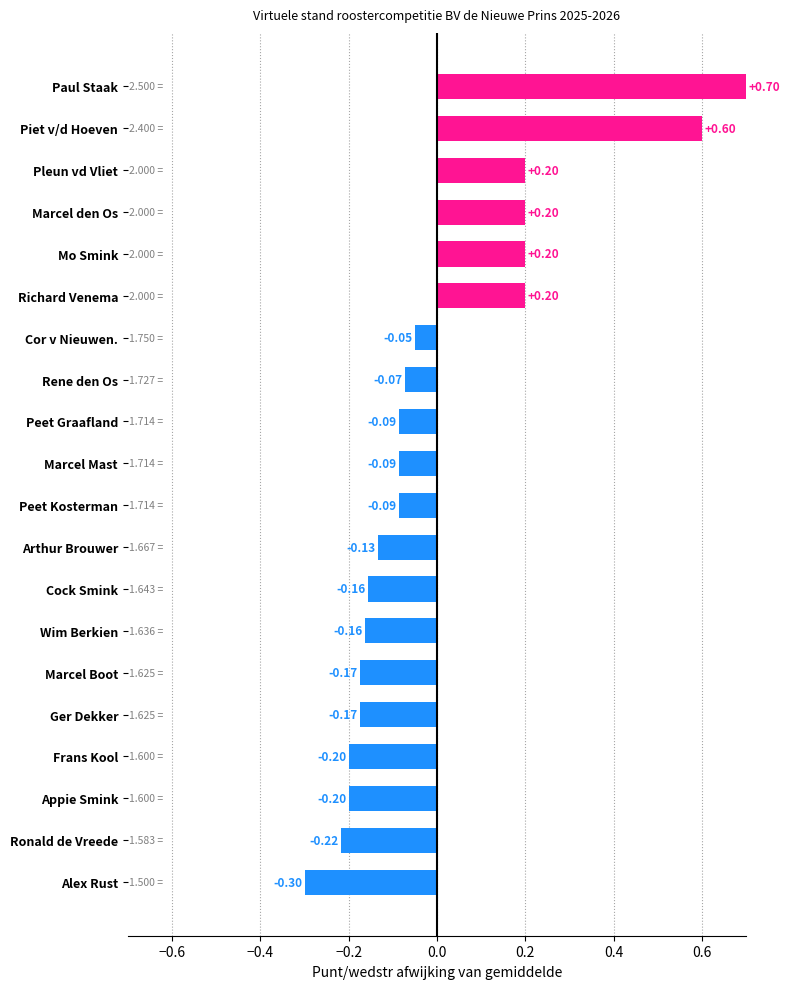

What is the difference between the maximum and minimum values?

1.0